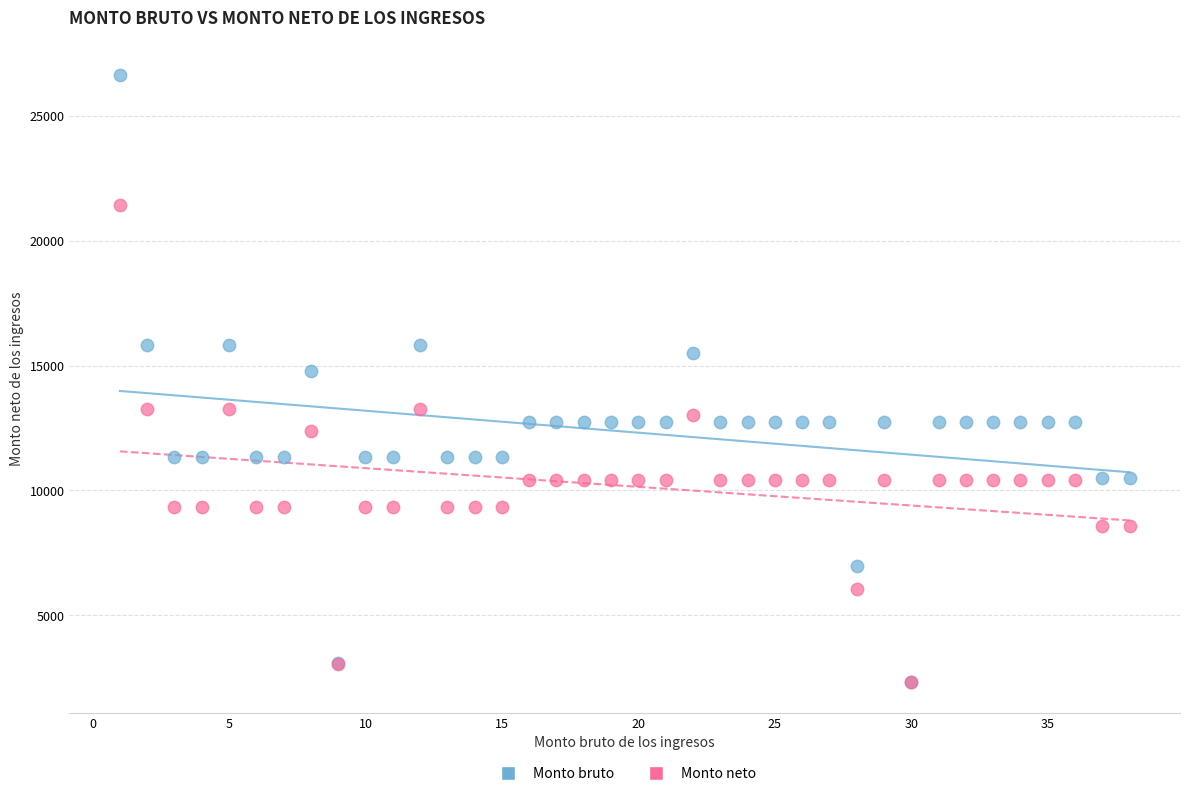

Across all series, what Y value is closest to 14475?

14800.4